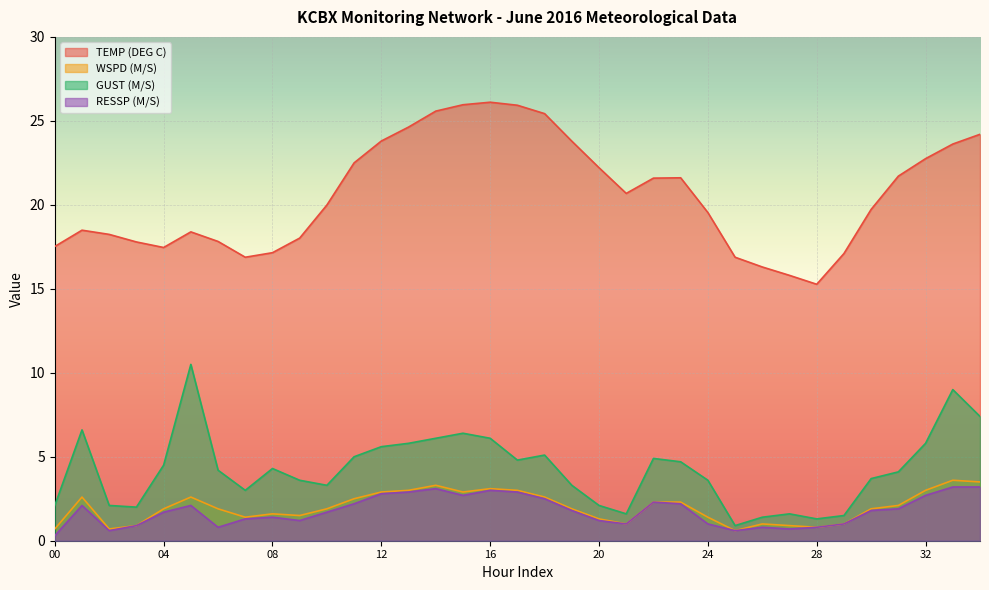

Which series has the widest spread of values?

TEMP (DEG C)